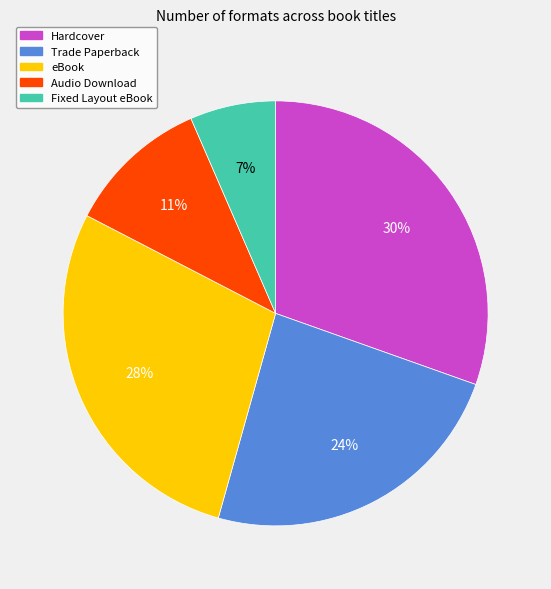

To the nearest percent, what is the combined percentage of Trade Paperback and eBook?

52%